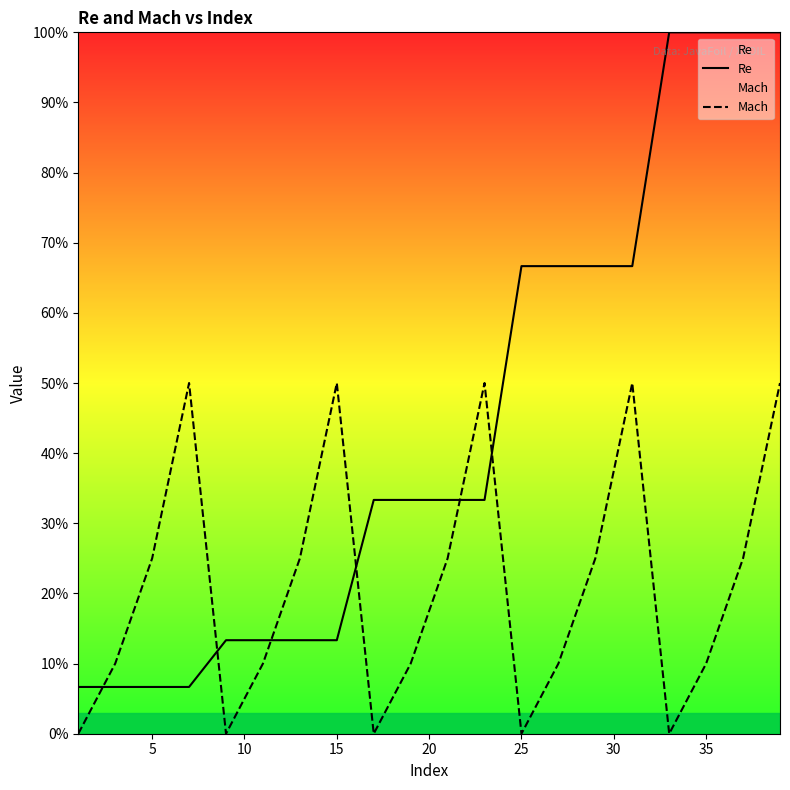

Count the number of data series in this chart.

2